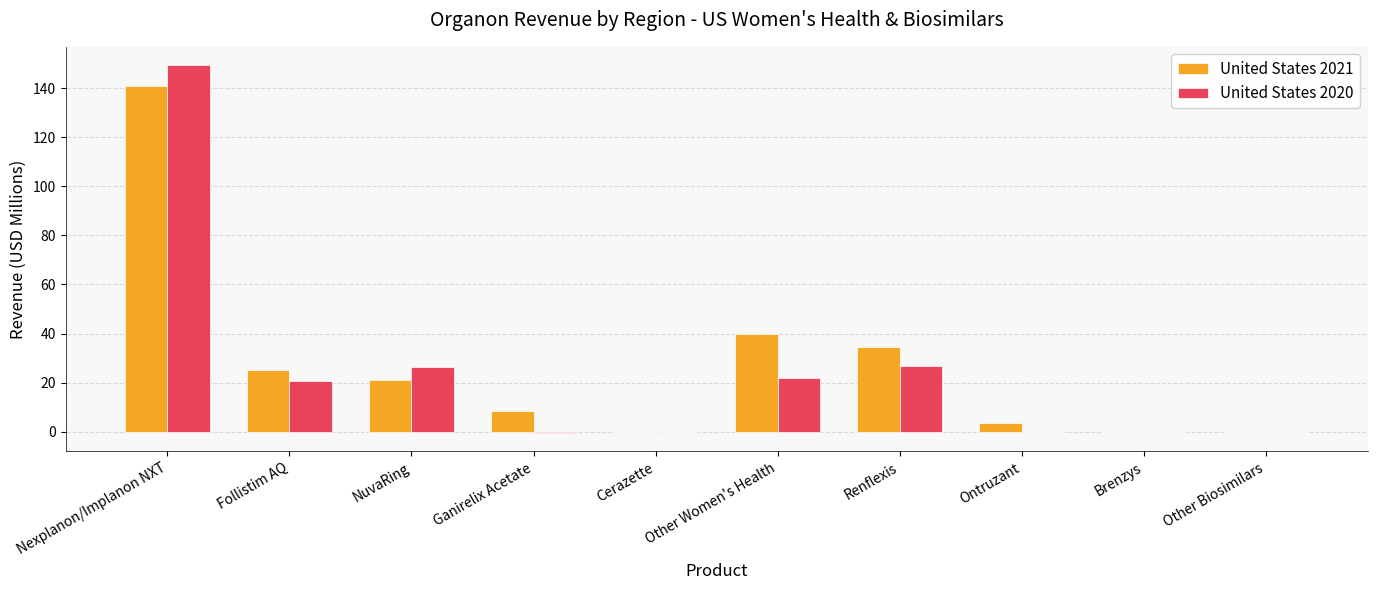

Is it true that United States 2020 equals 149.4 at Nexplanon/Implanon NXT?

True